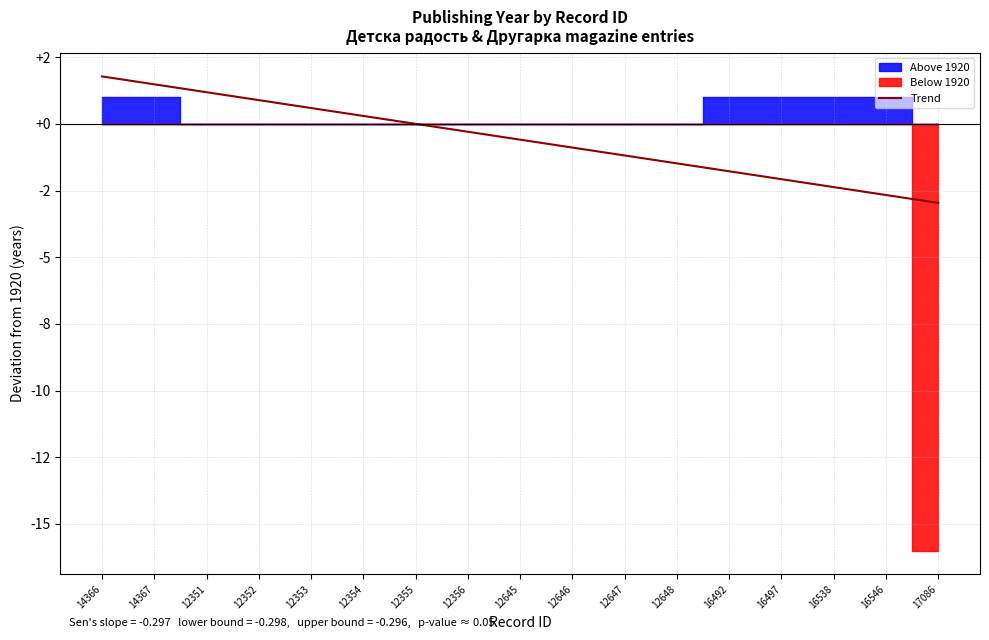

What is the label of the 8th point from the right?

12646